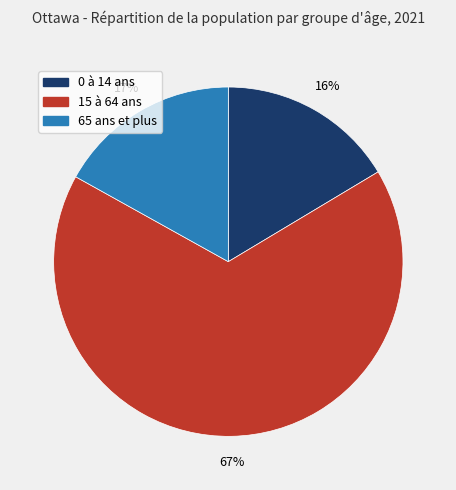

Which category has the biggest portion of the pie?

15 à 64 ans